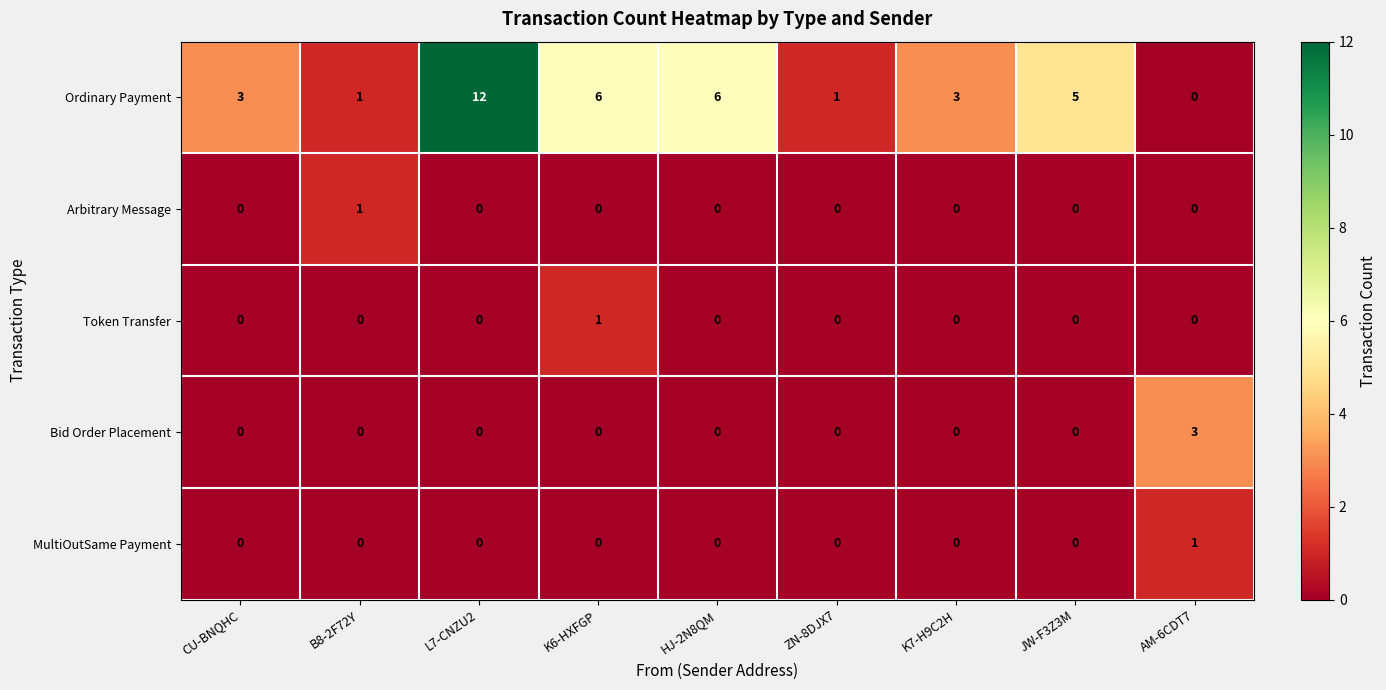

Which series has the largest range (max minus min)?

Ordinary Payment